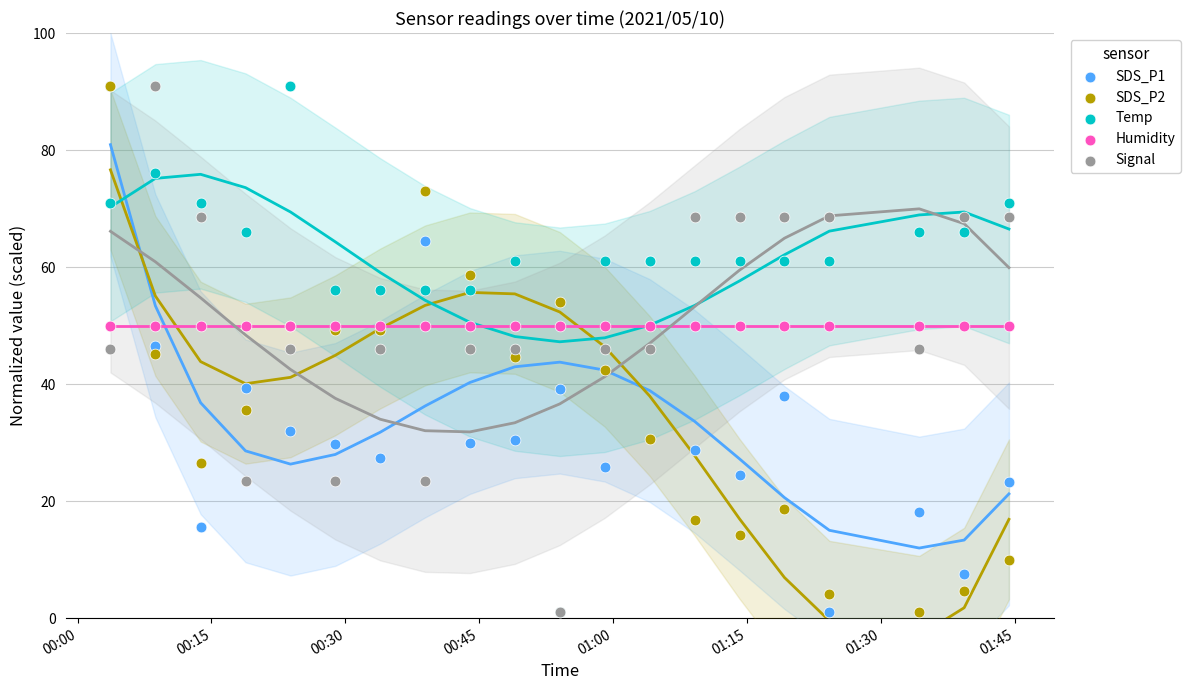

What are all the series names shown in the legend?

SDS_P1, SDS_P2, Temp, Humidity, Signal